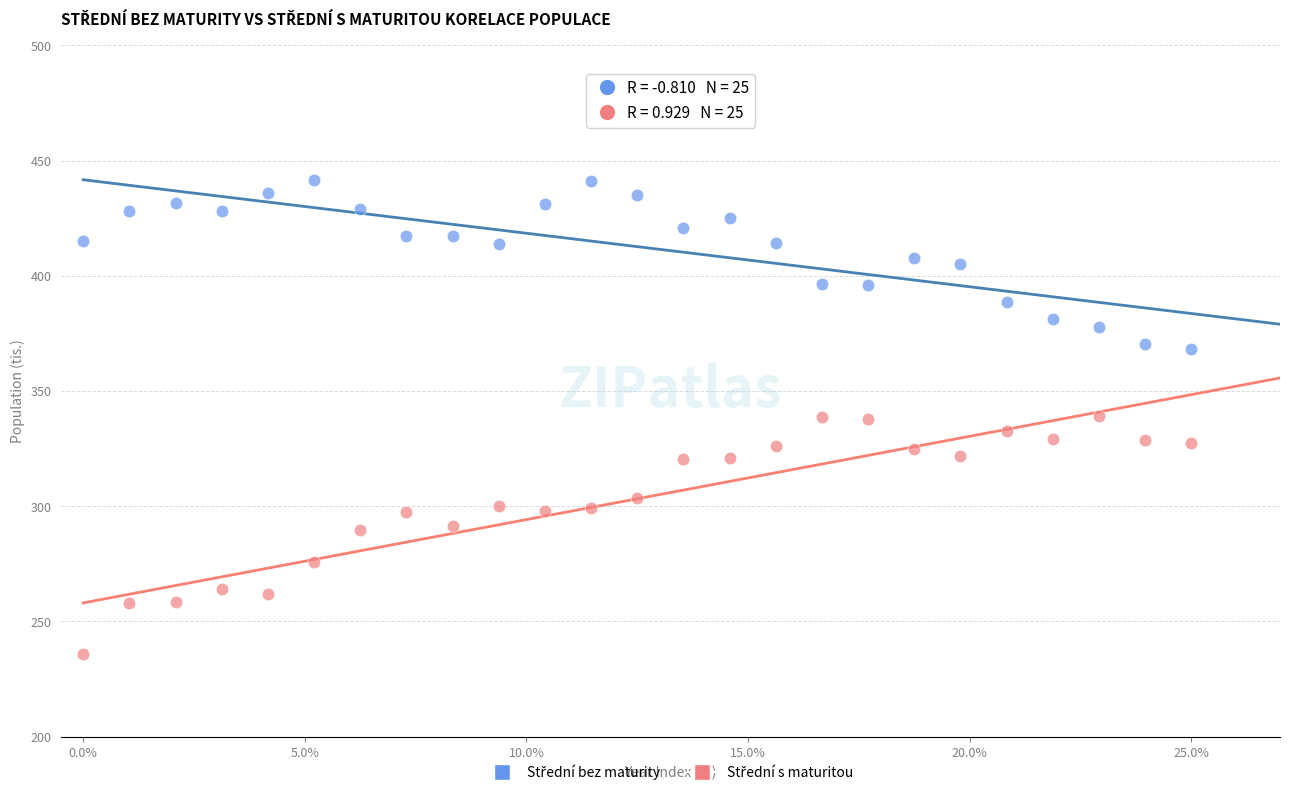

Across all data points, what is the range of X values (max minus min)?

25.0